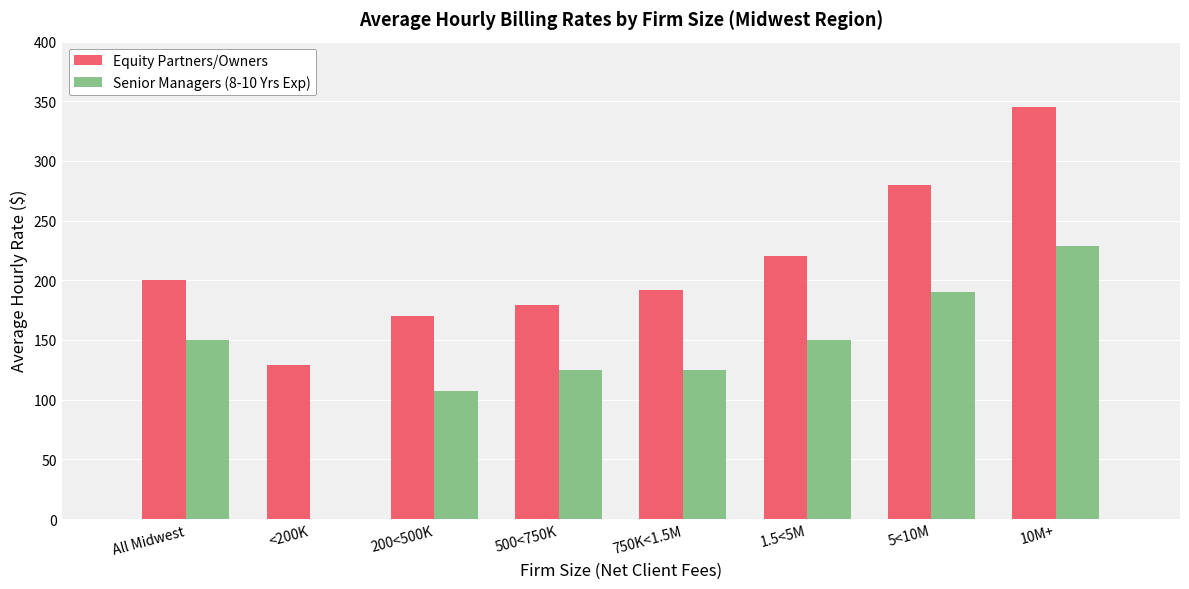

What is the label of the 3rd bar from the right?

1.5<5M